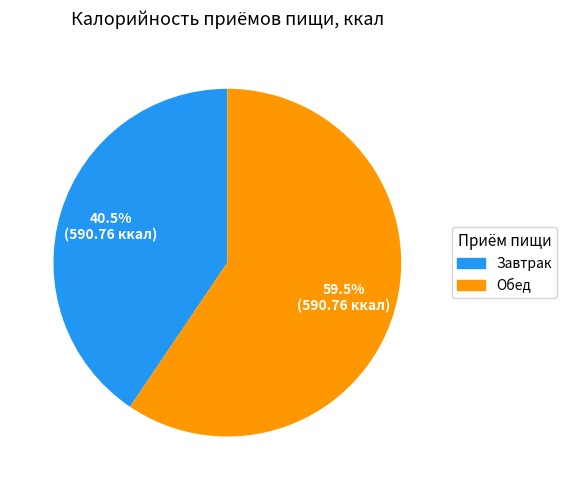

To the nearest percent, what is the average slice percentage?

50%